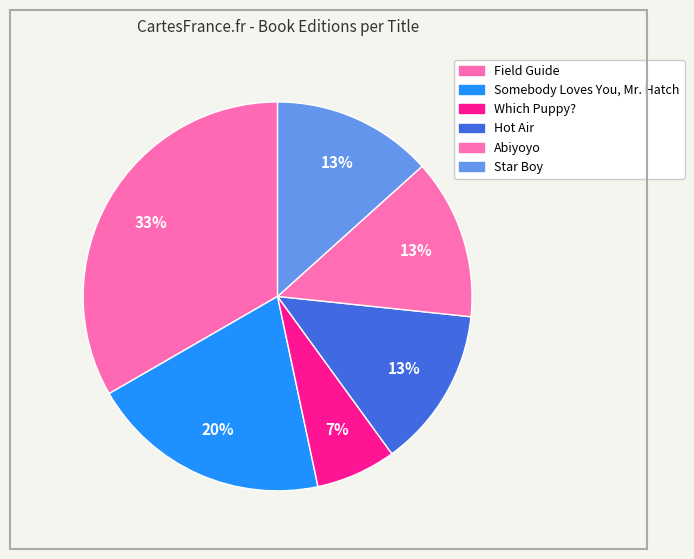

To the nearest percent, what is the difference between the largest and smallest slice percentages?

27%